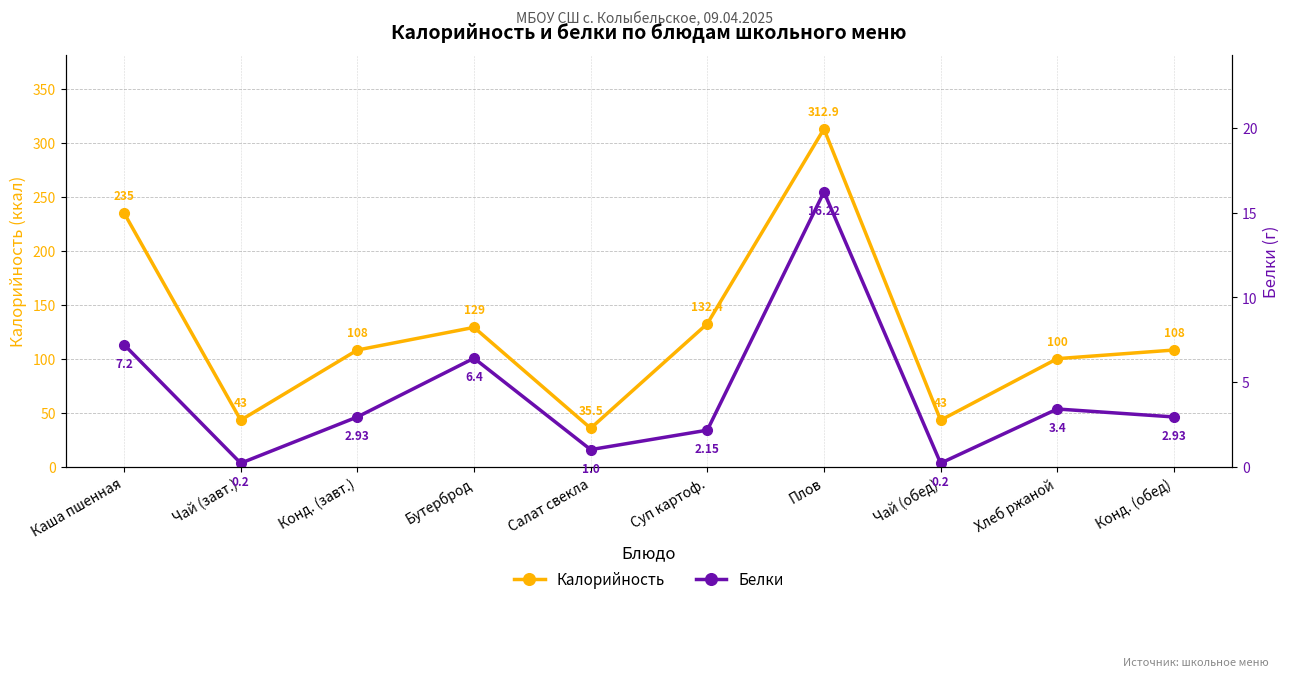

What is the label of the 6th point from the left?

Суп картоф.